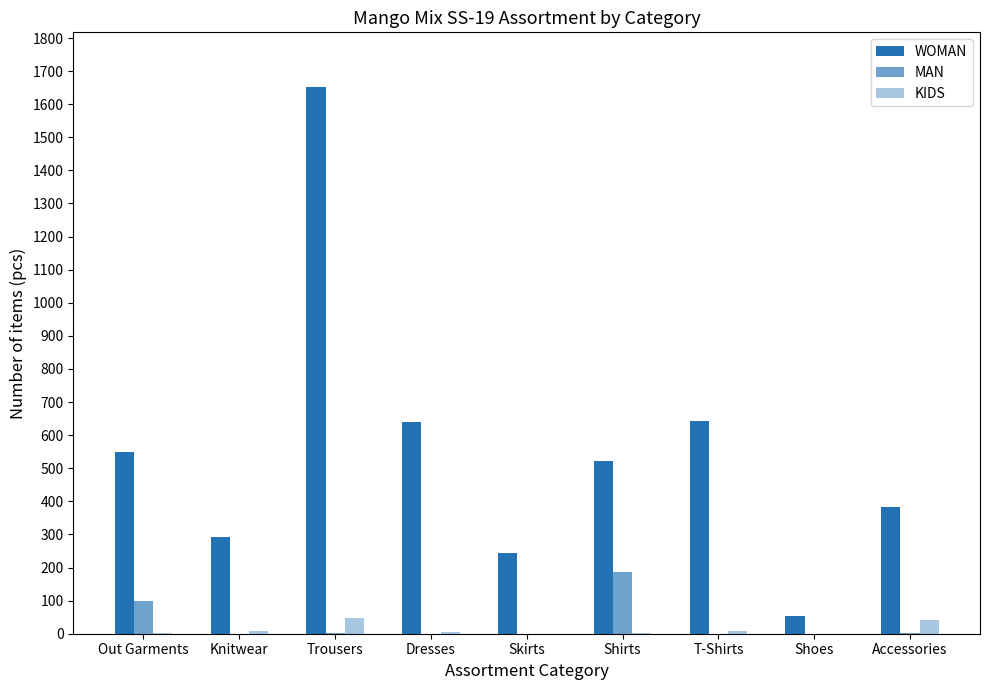

Which series has the largest range (max minus min)?

WOMAN